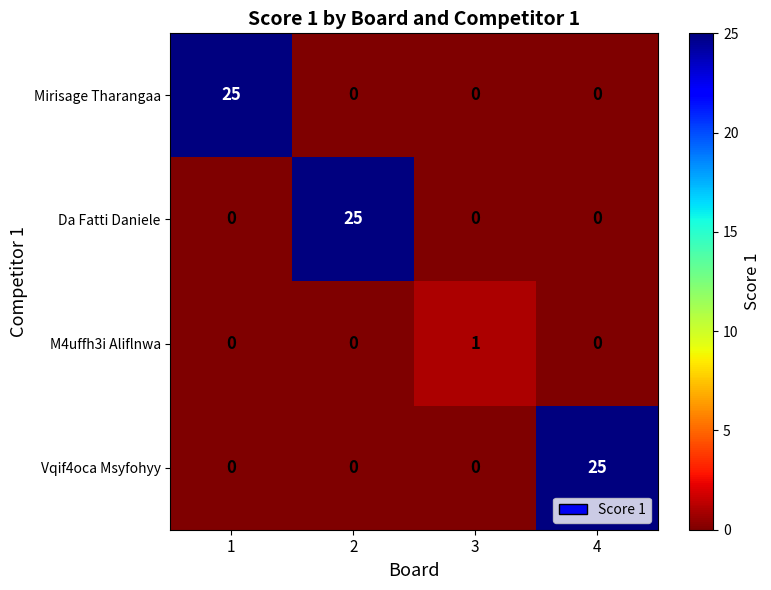

True or false: Vqif4oca Msyfohyy has a value of 37 at 4.

False